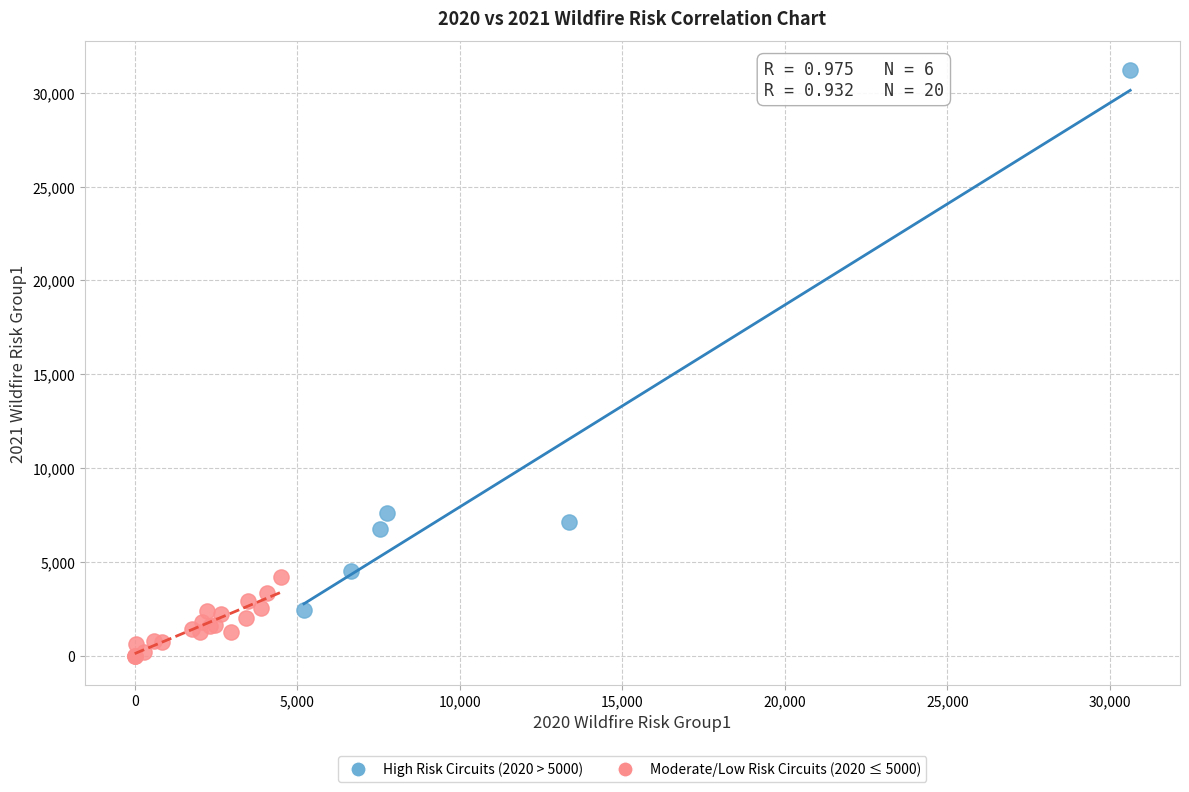

Which series contains the highest Y value?

High Risk Circuits (2020 > 5000)